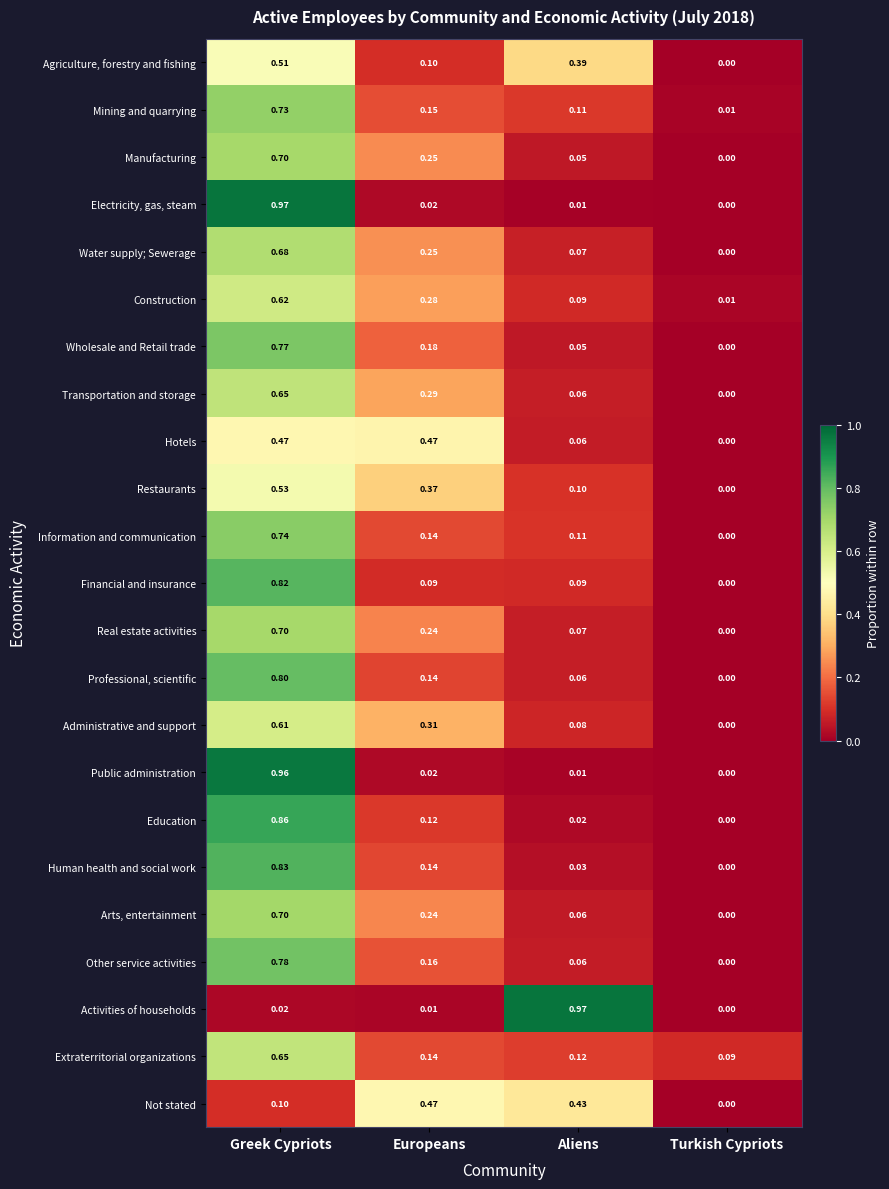

Between Greek Cypriots and Europeans, which series saw the biggest shift?

Electricity, gas, steam